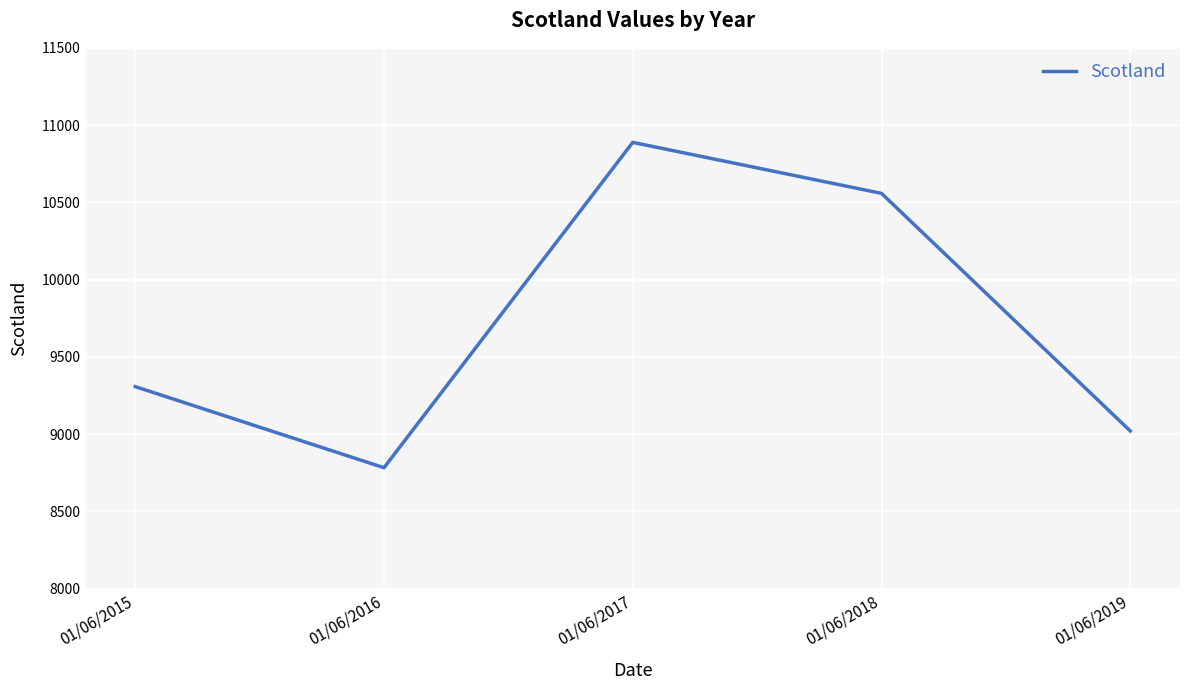

What is the change in value from 01/06/2015 to 01/06/2018?

+1251